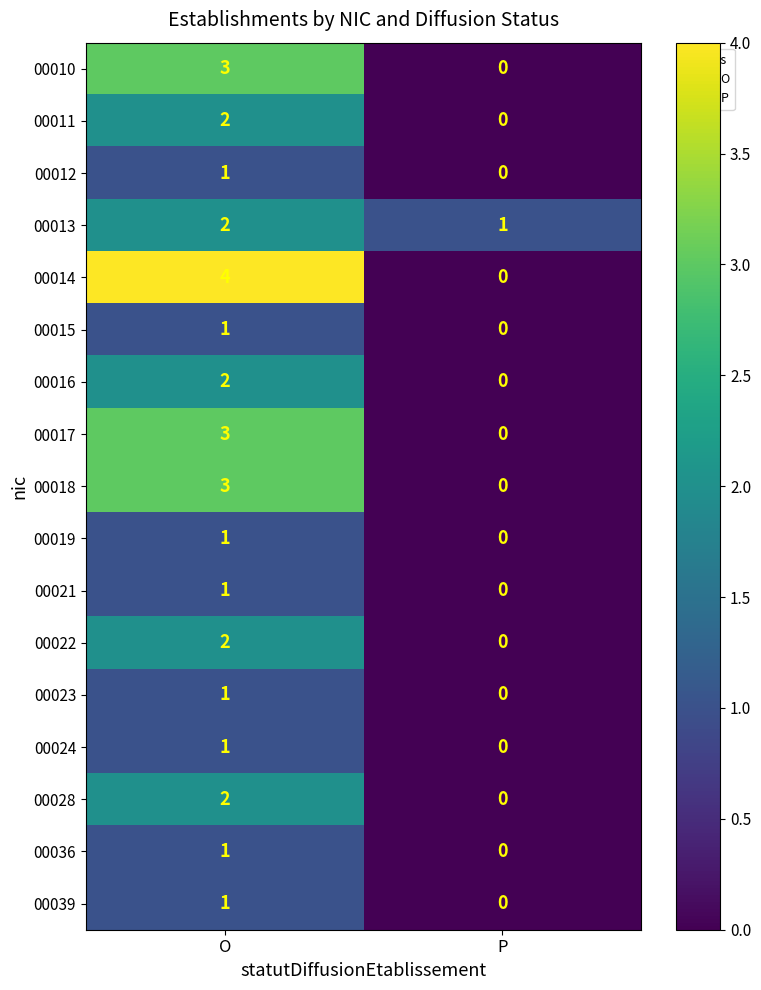

How many data points does each series have?

2